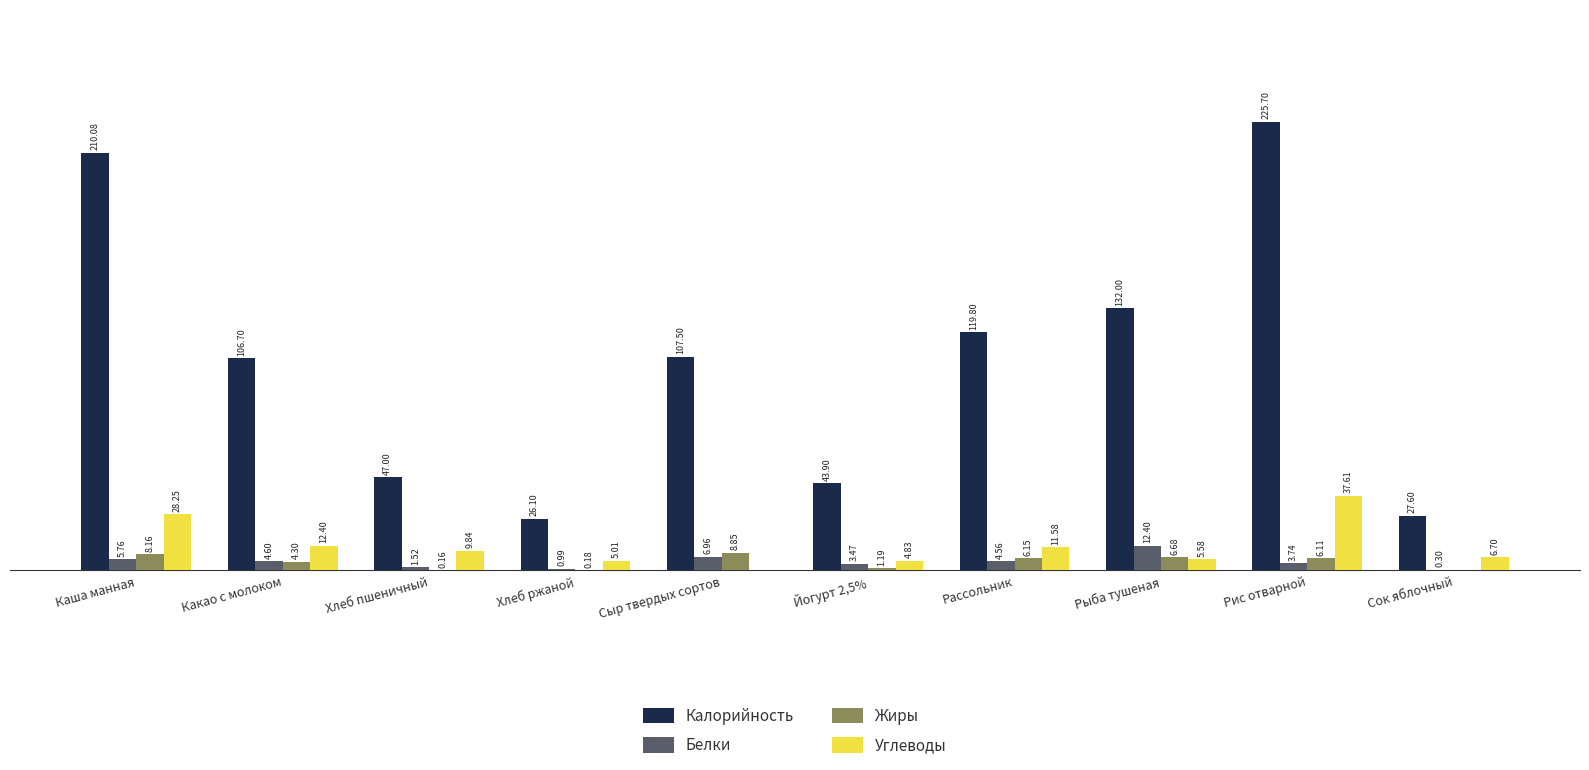

Which series has the largest total across all categories?

Калорийность